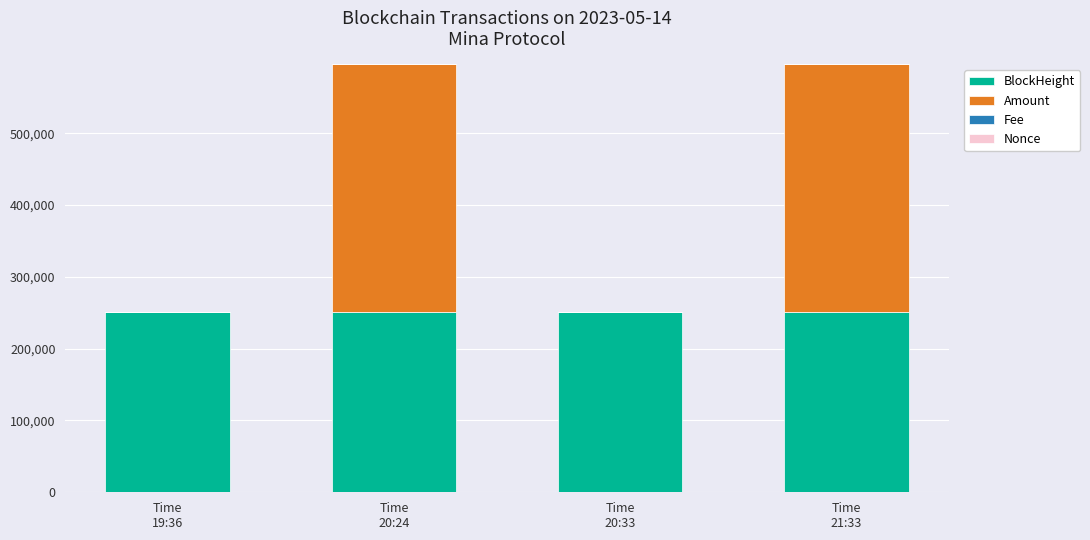

What is the average value of the BlockHeight series?

251570.0